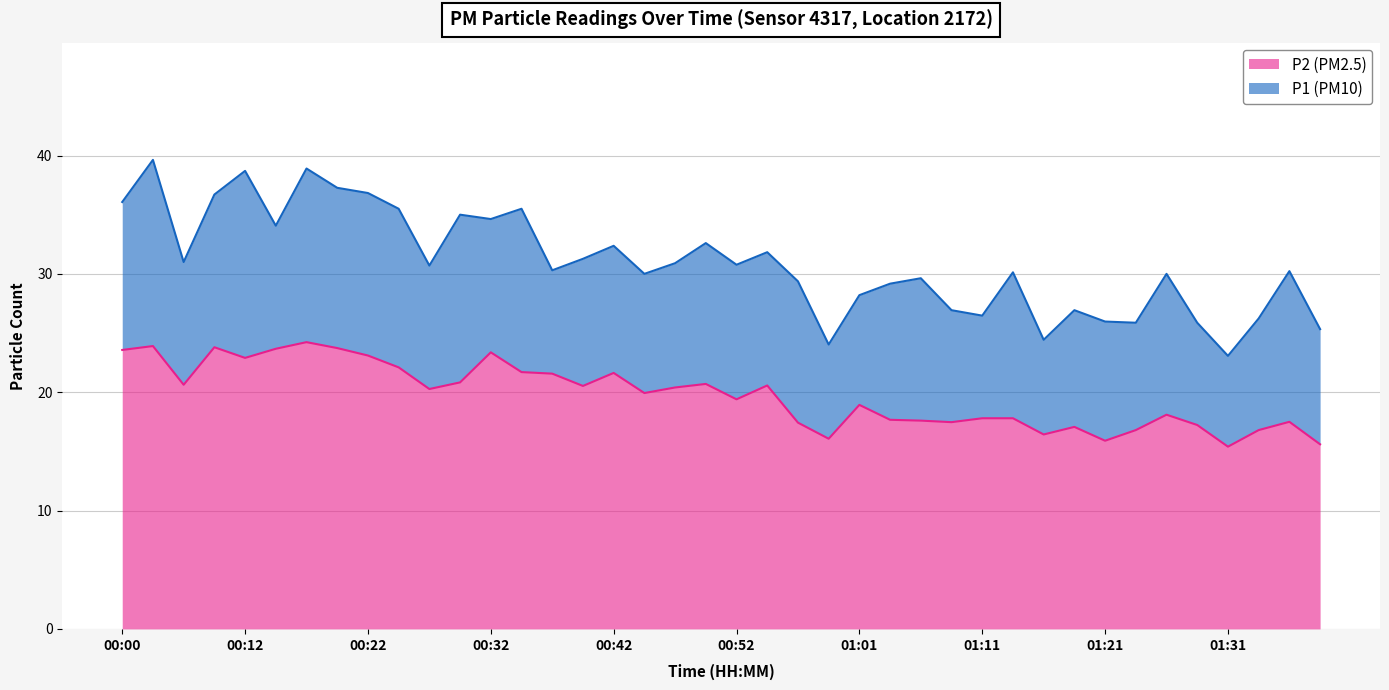

True or false: P2 and P1 intersect in this chart.

False